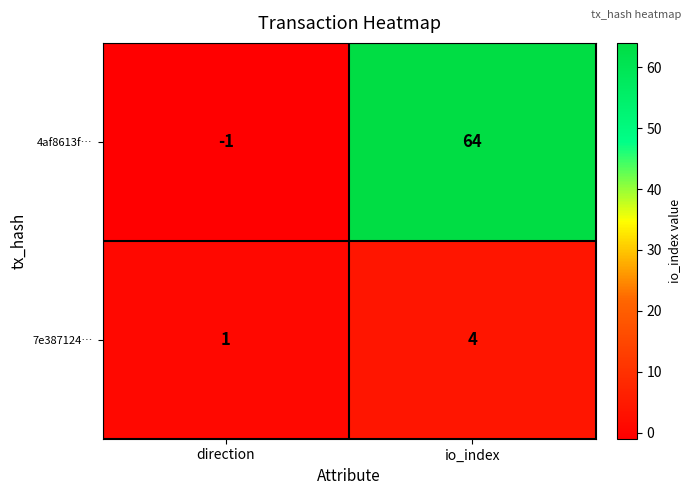

Which series has the largest range (max minus min)?

4af8613f…